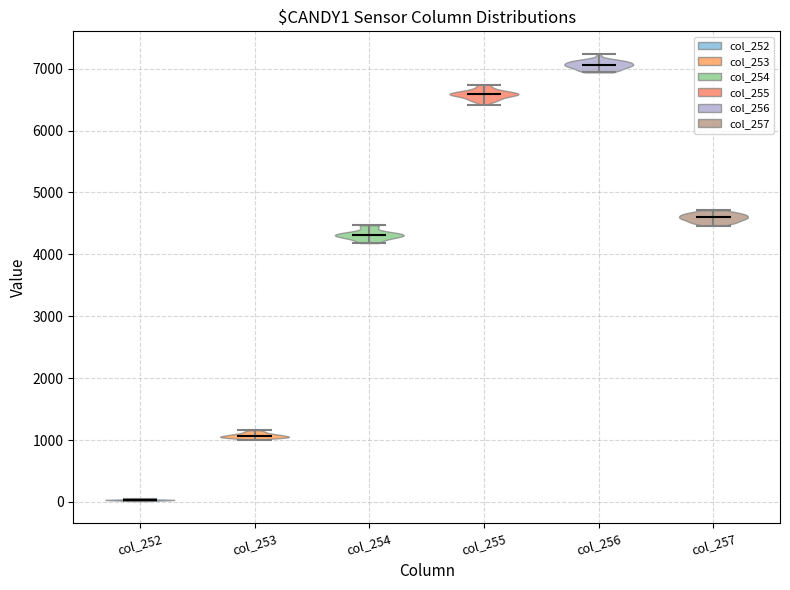

What is the highest point the violin for col_256 reaches on the y-axis? The values are not printed on the chart, so give them approximately, as read against the axis.

7200